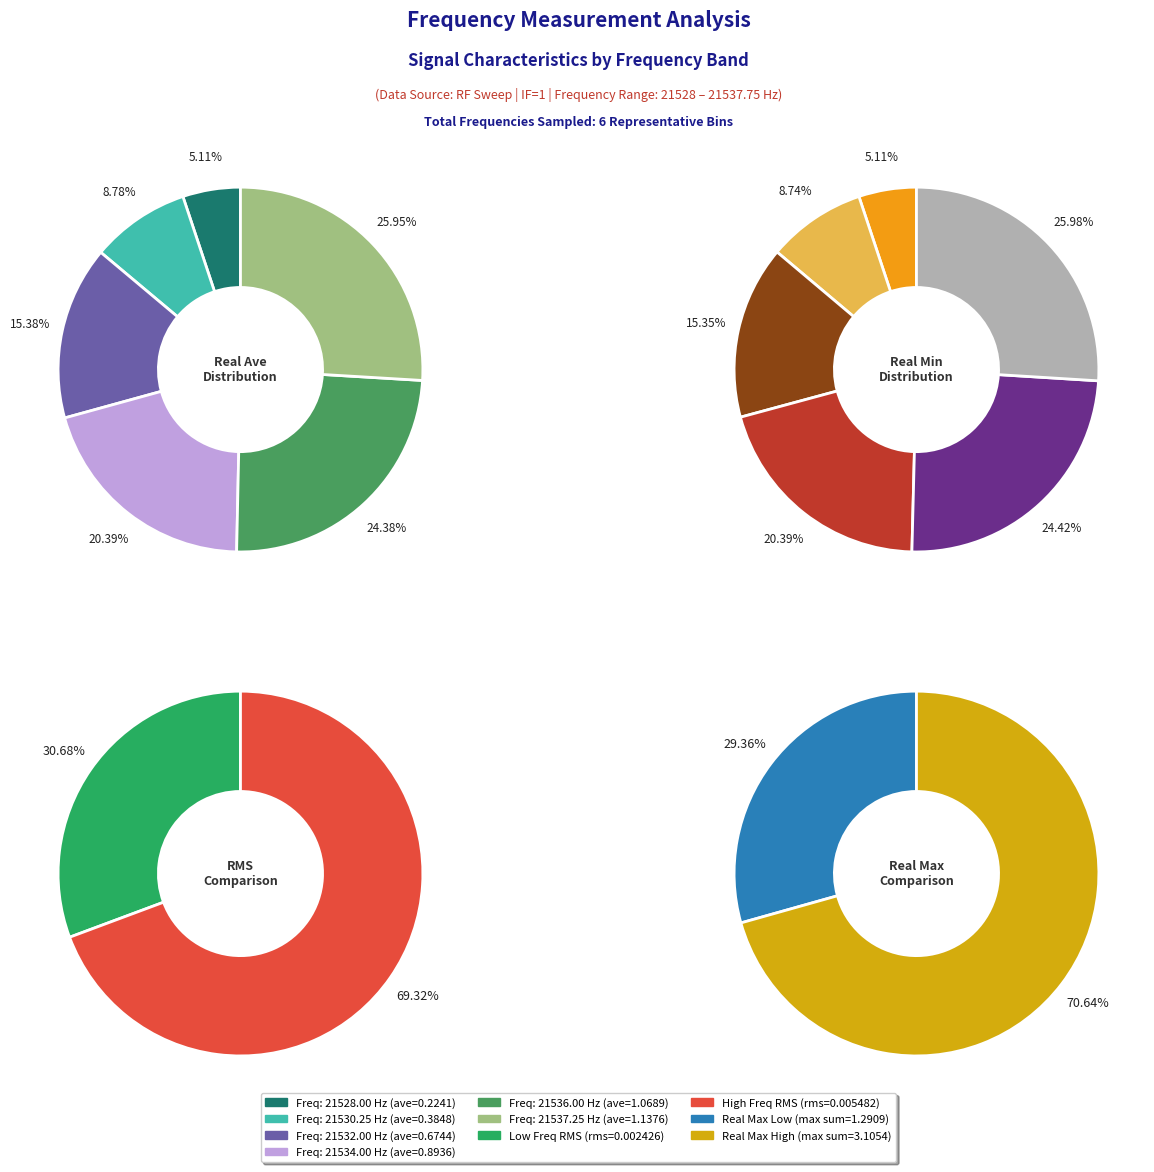

At 21536.0, list the series in order from smallest to largest.

real_rms, real_min, real_ave, real_max